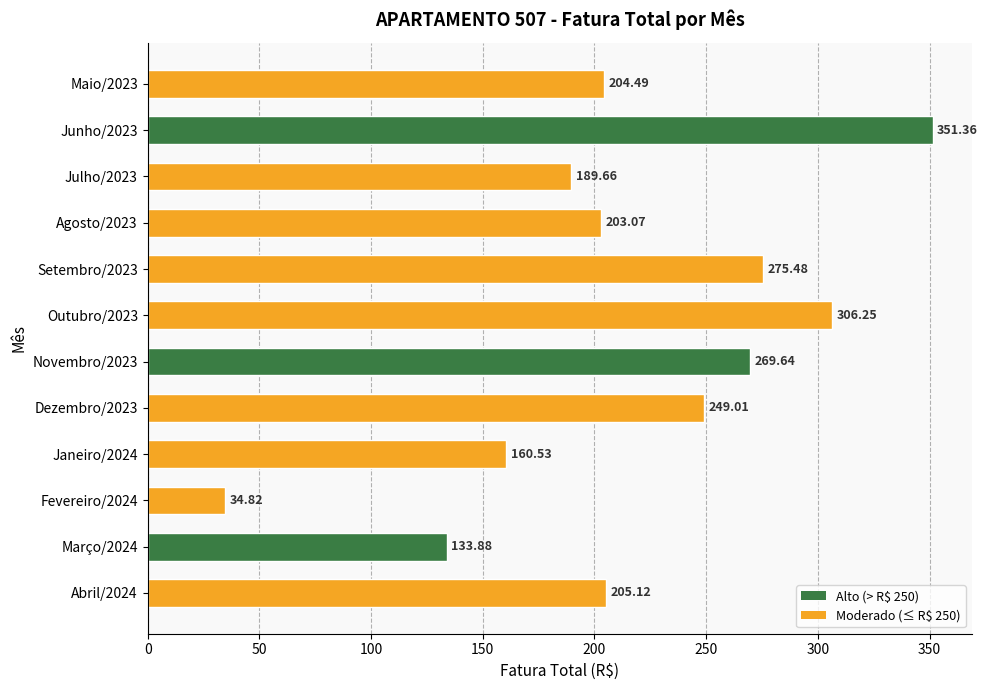

List the labels in order of value, largest first.

Junho/2023, Outubro/2023, Setembro/2023, Novembro/2023, Dezembro/2023, Abril/2024, Maio/2023, Agosto/2023, Julho/2023, Janeiro/2024, Março/2024, Fevereiro/2024